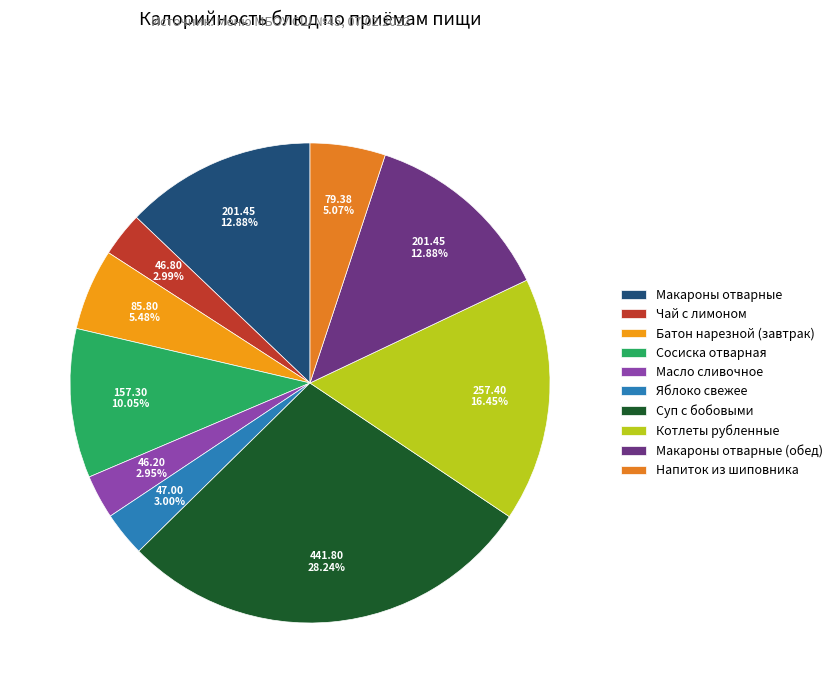

How many slices are in this pie chart?

10